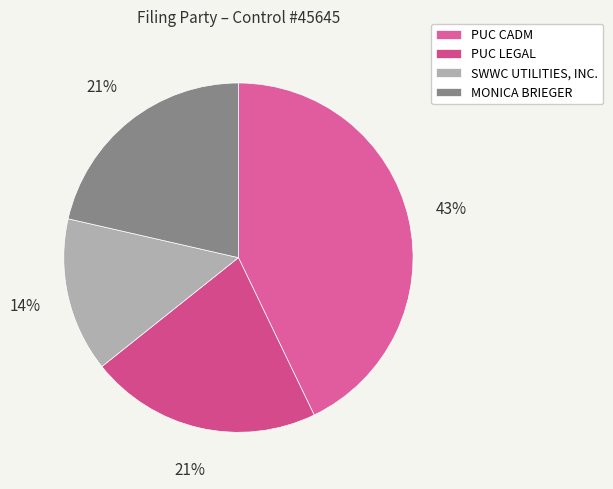

What portion of the pie excludes SWWC UTILITIES, INC.?

85.7%